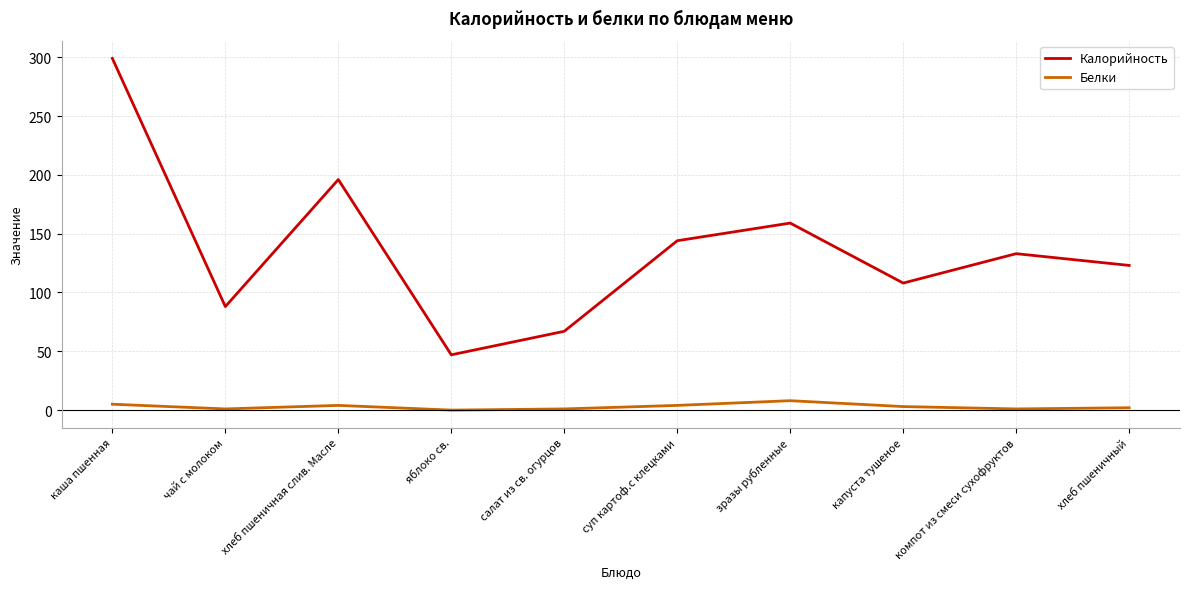

At which category does the chart reach its peak across all series?

каша пшенная